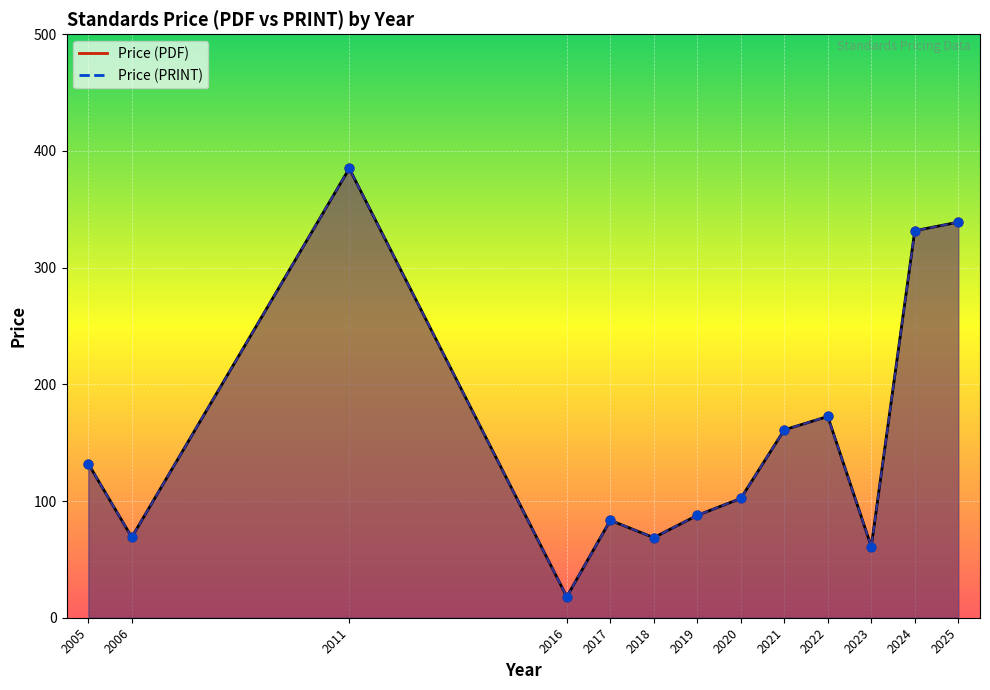

Which series contains the highest Y value?

Price (PDF)